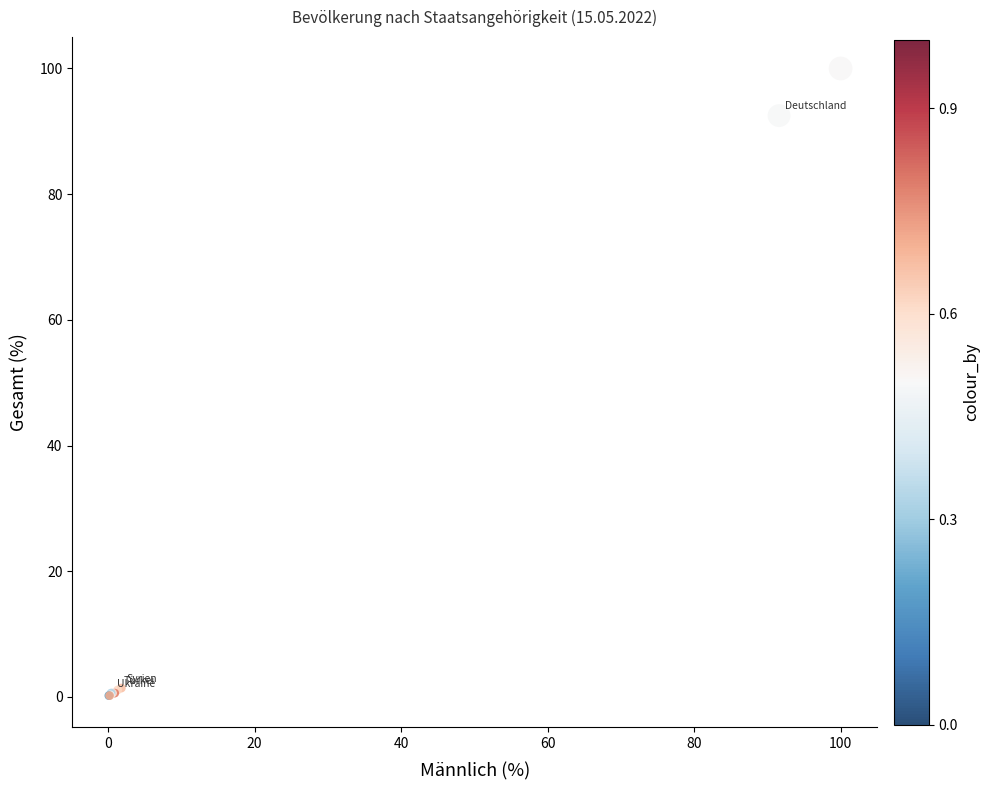

What Y value in the scatter plot is closest to 50?

92.5